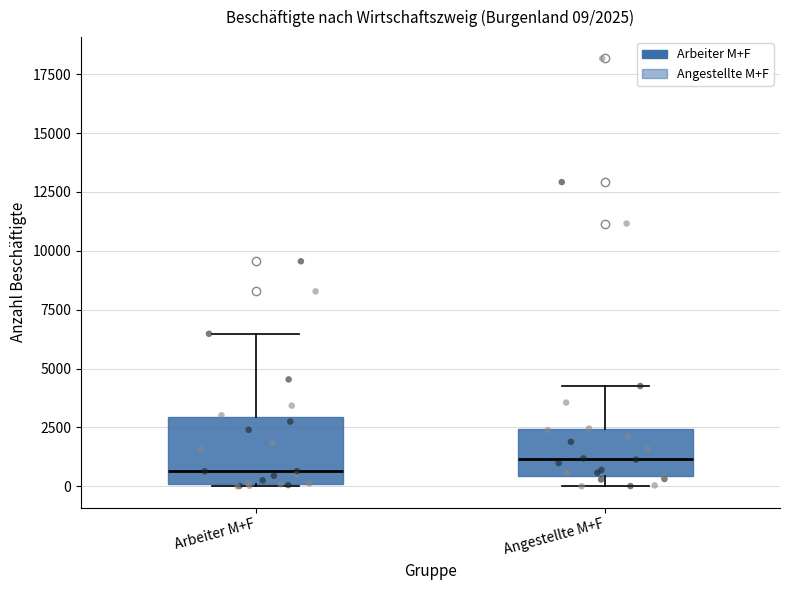

Which box's median line is the highest?

Angestellte M+F